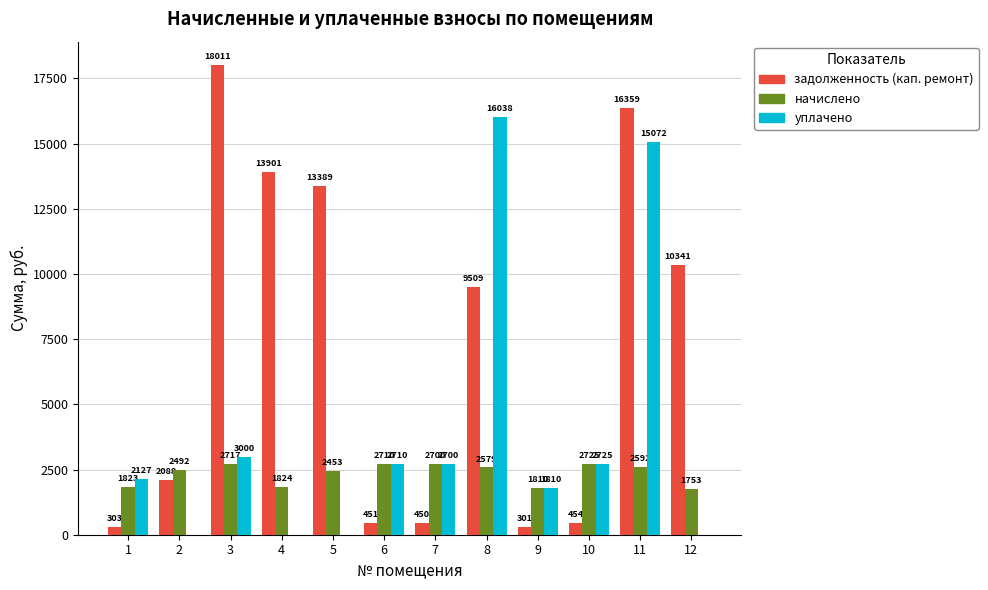

Where is задолженность (кап. ремонт) nearest to the value 9156?

8